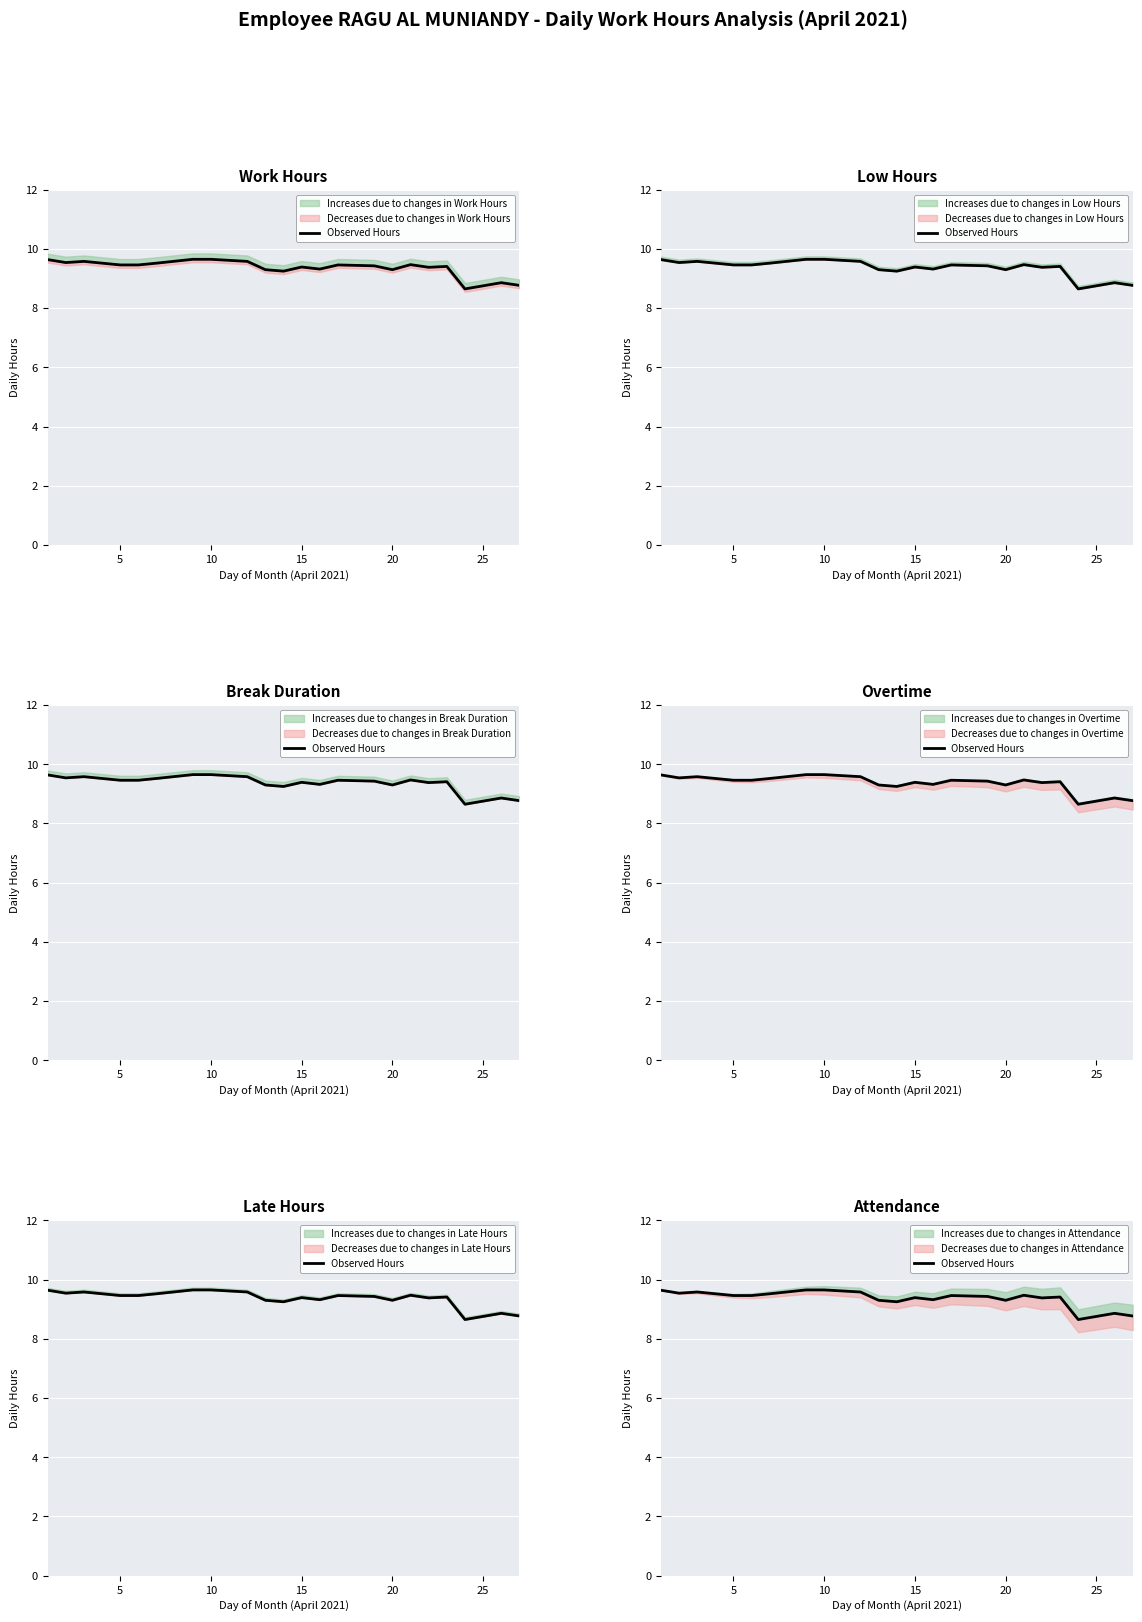

Where is the first local maximum?

10